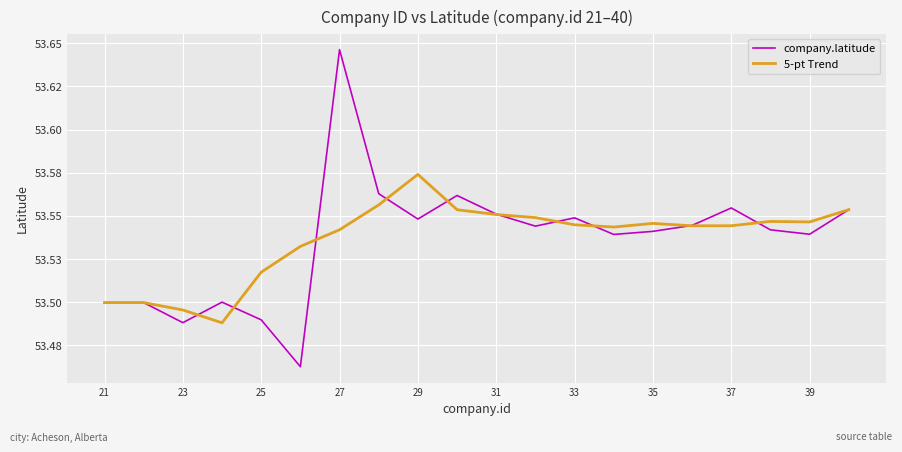

Is this an area chart (filled region under the line)?

No